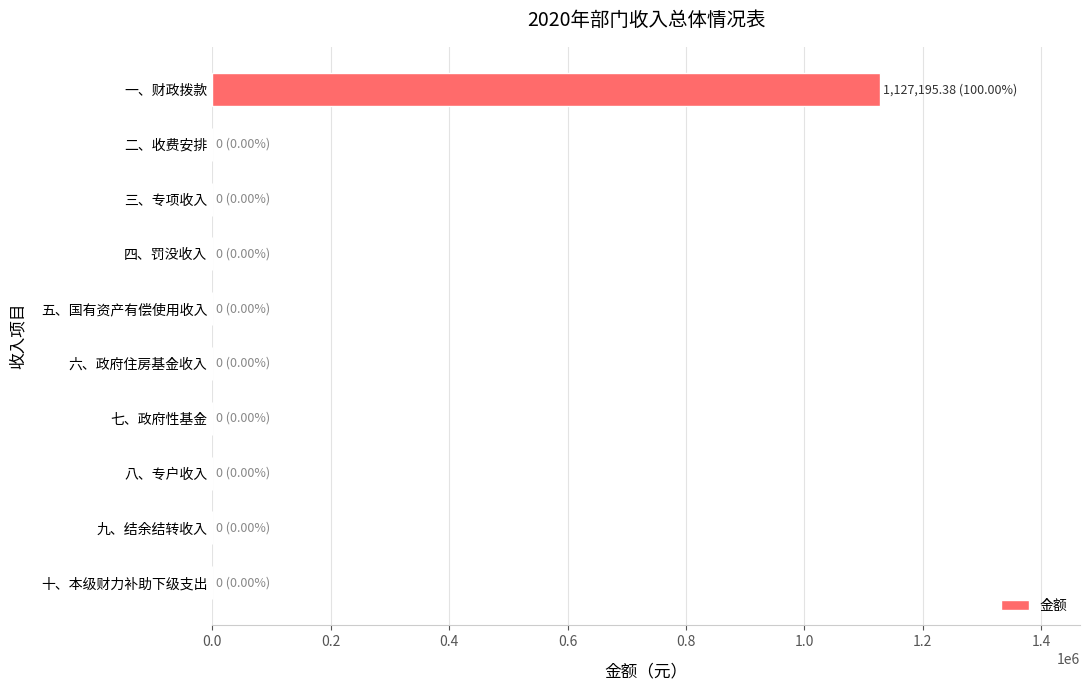

What is the sum of the values at 十、本级财力补助下级支出 and 一、财政拨款?

1127195.4